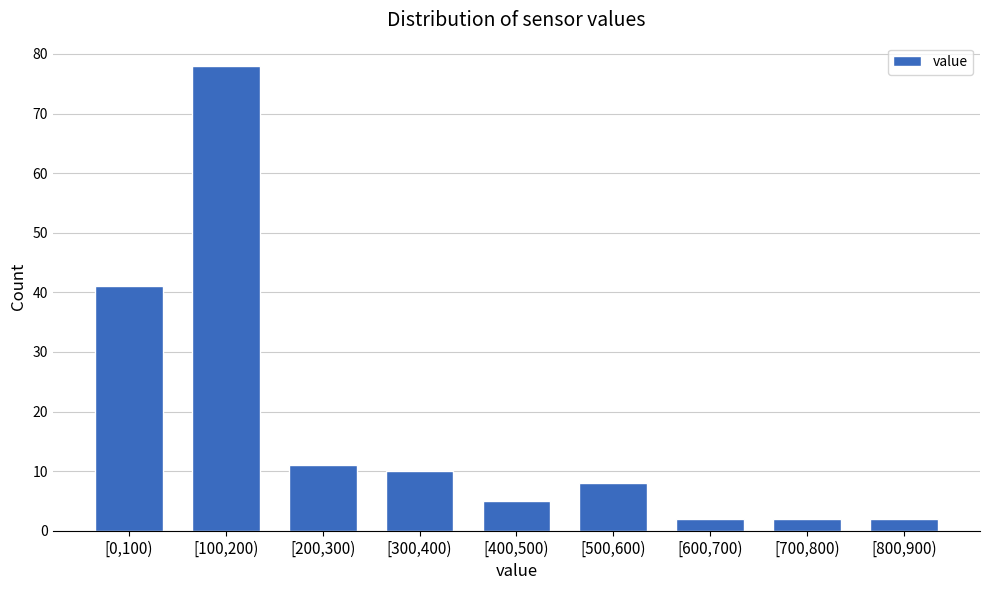

Reading right to left, what are all the values shown in this chart?

[800,900)=2	[700,800)=2	[600,700)=2	[500,600)=8	[400,500)=5	[300,400)=10	[200,300)=11	[100,200)=78	[0,100)=41